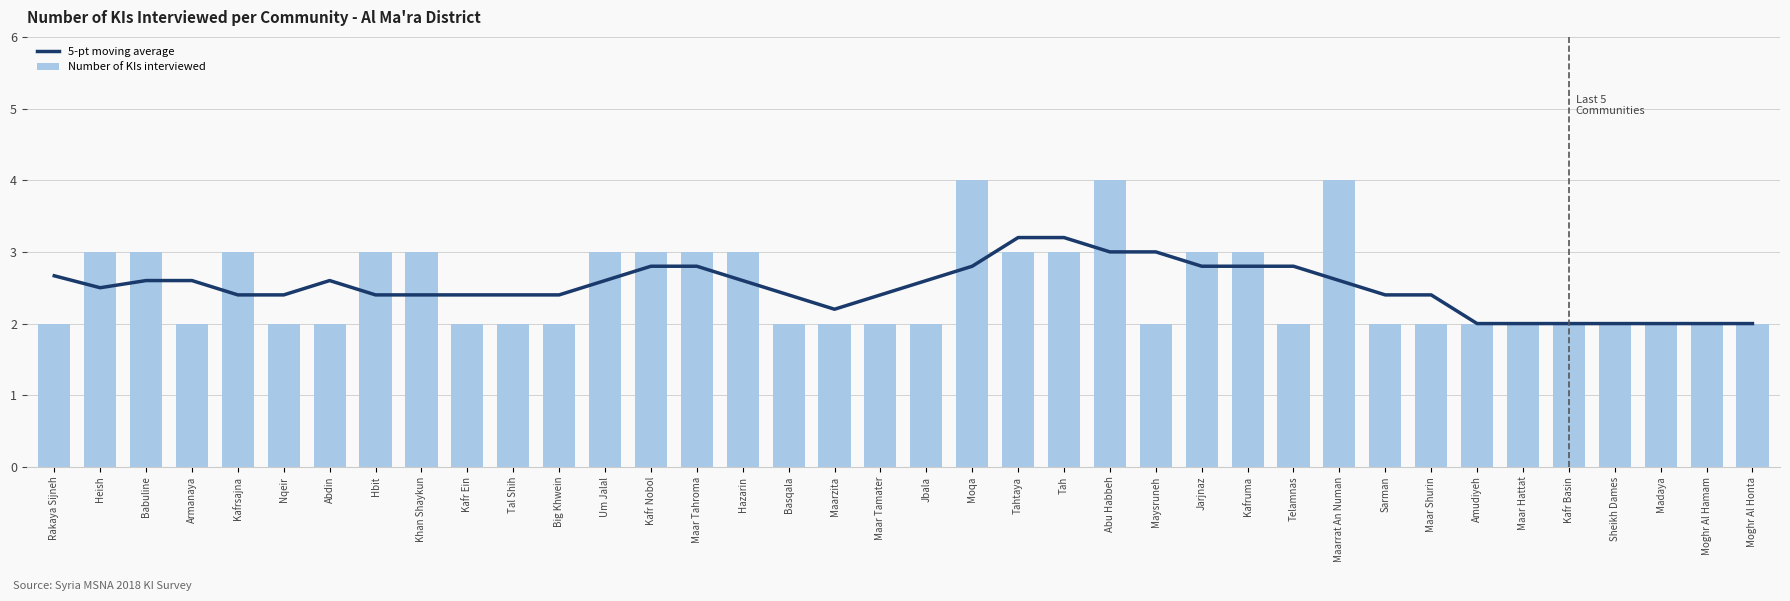

At how many categories does at least one series exceed 3?

5